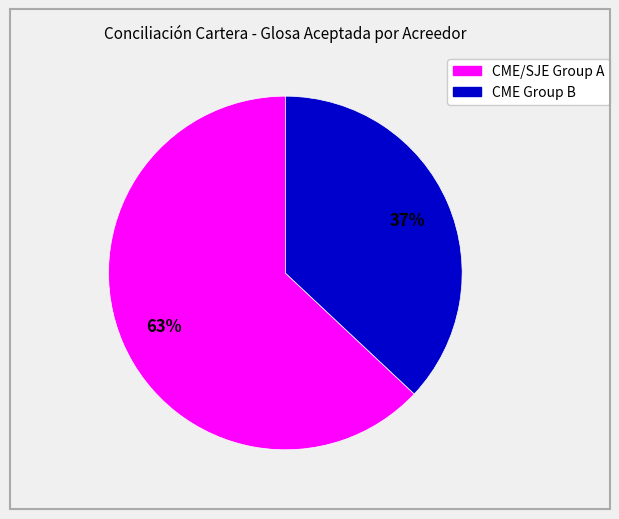

Is there a majority slice in this chart?

Yes